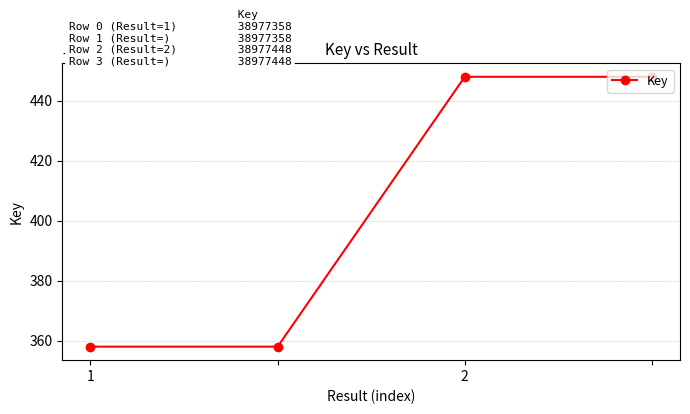

What is the value of the 4th point from the left?

38977448